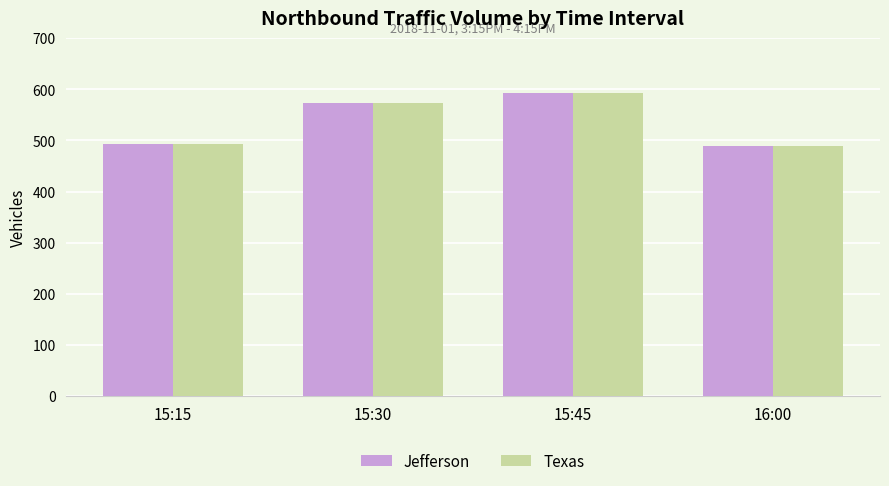

Are the bars horizontal?

No